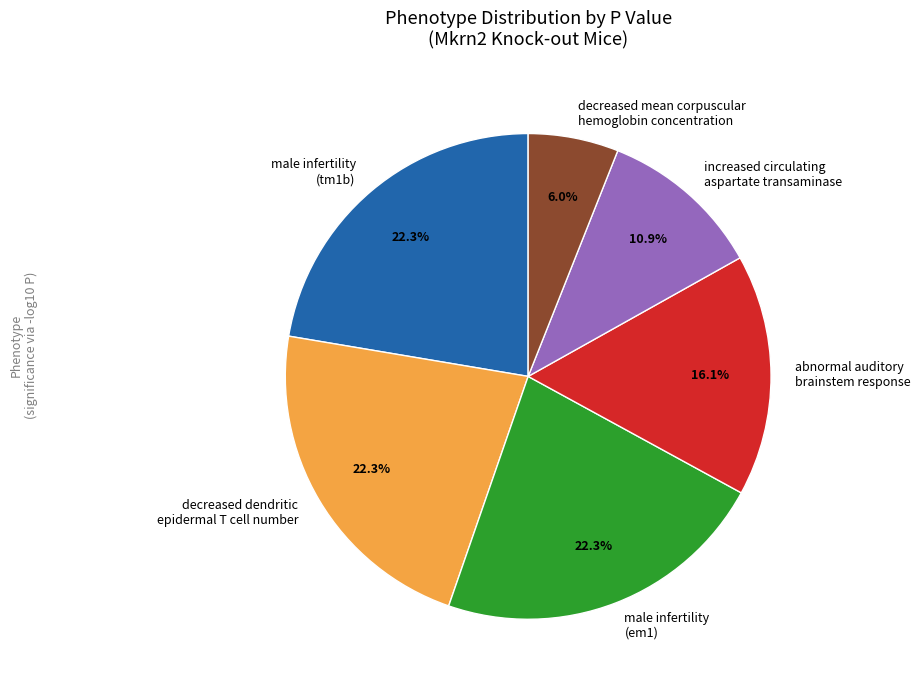

Is abnormal auditory brainstem response the majority of the pie?

No